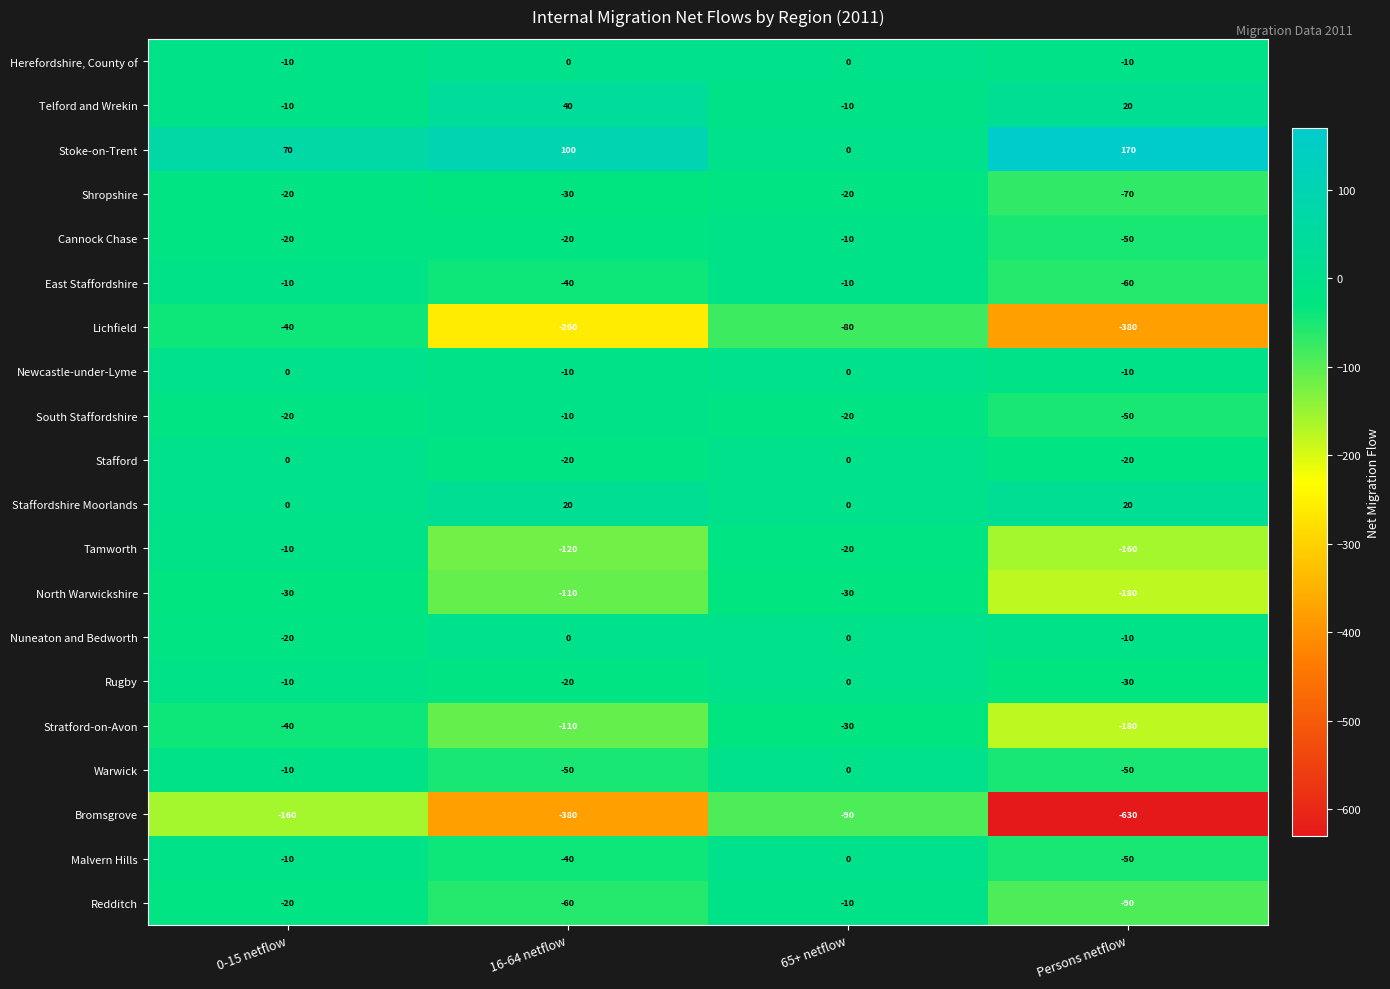

Which series has the largest total across all categories?

Stoke-on-Trent